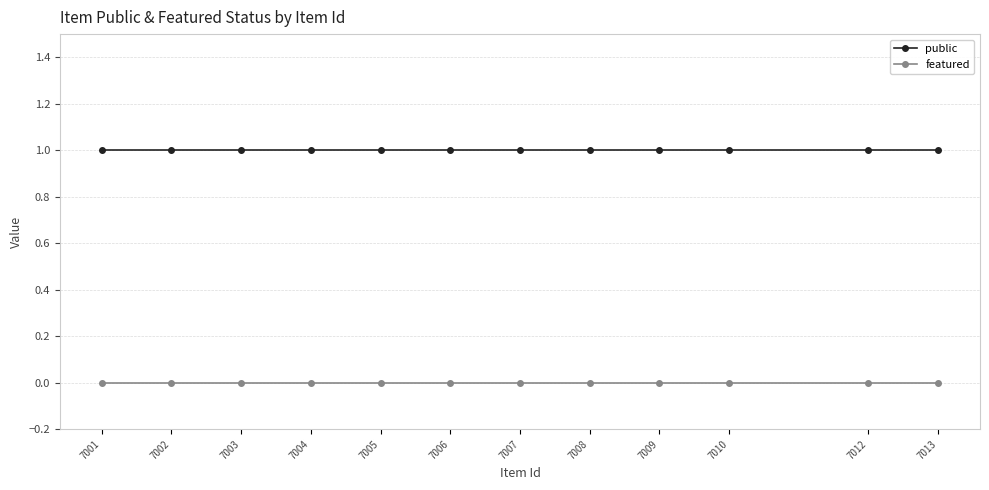

How many categories are shown in the chart?

12